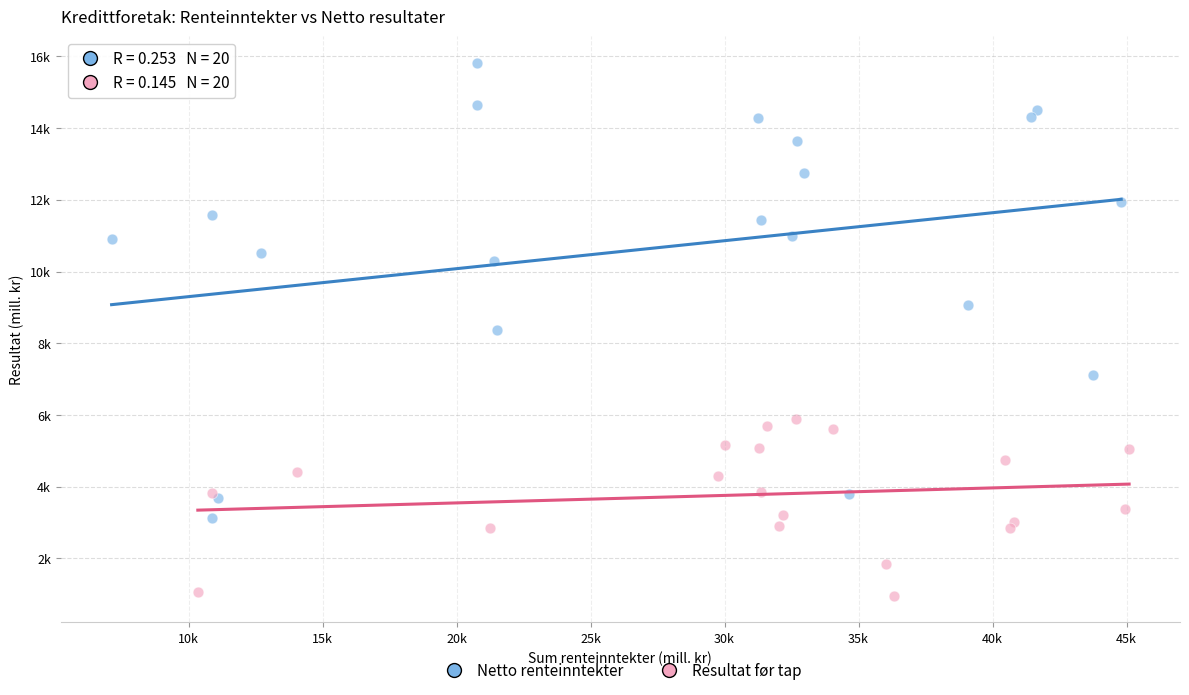

Which series contains the highest Y value?

Netto renteinntekter